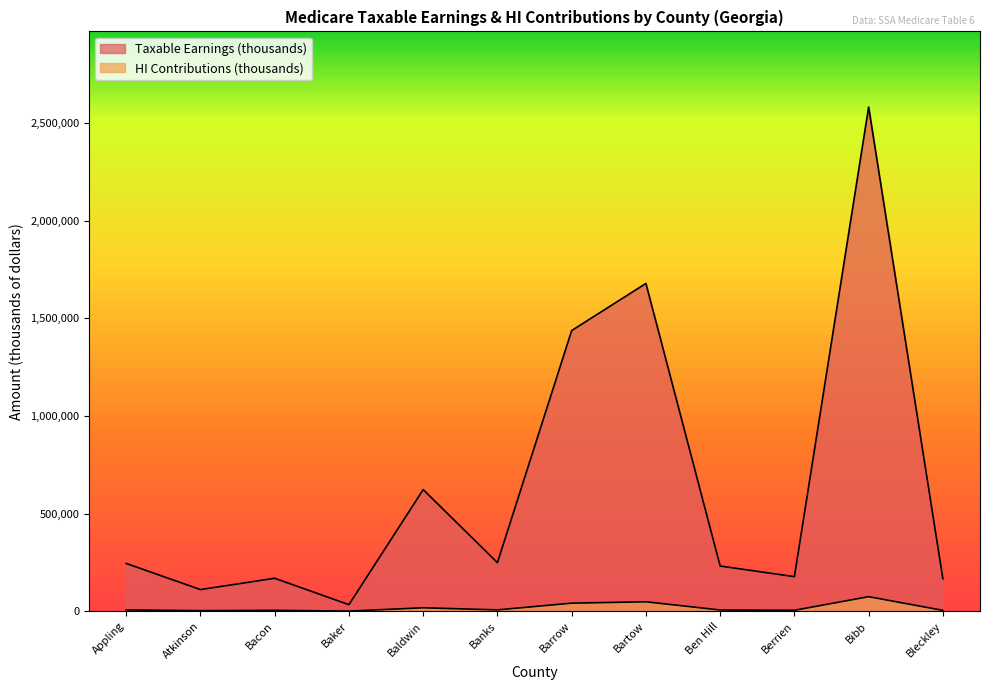

How many interior local peaks does the HI Contributions (thousands) series have?

4